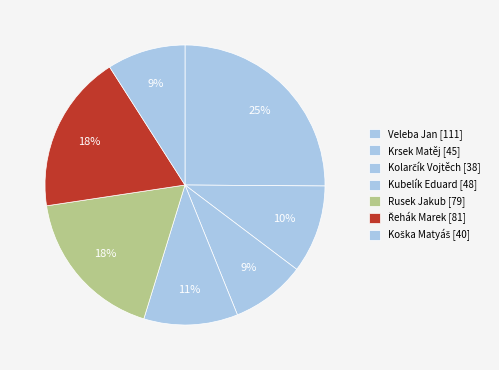

Does Řehák Marek account for over 50% of the chart?

No